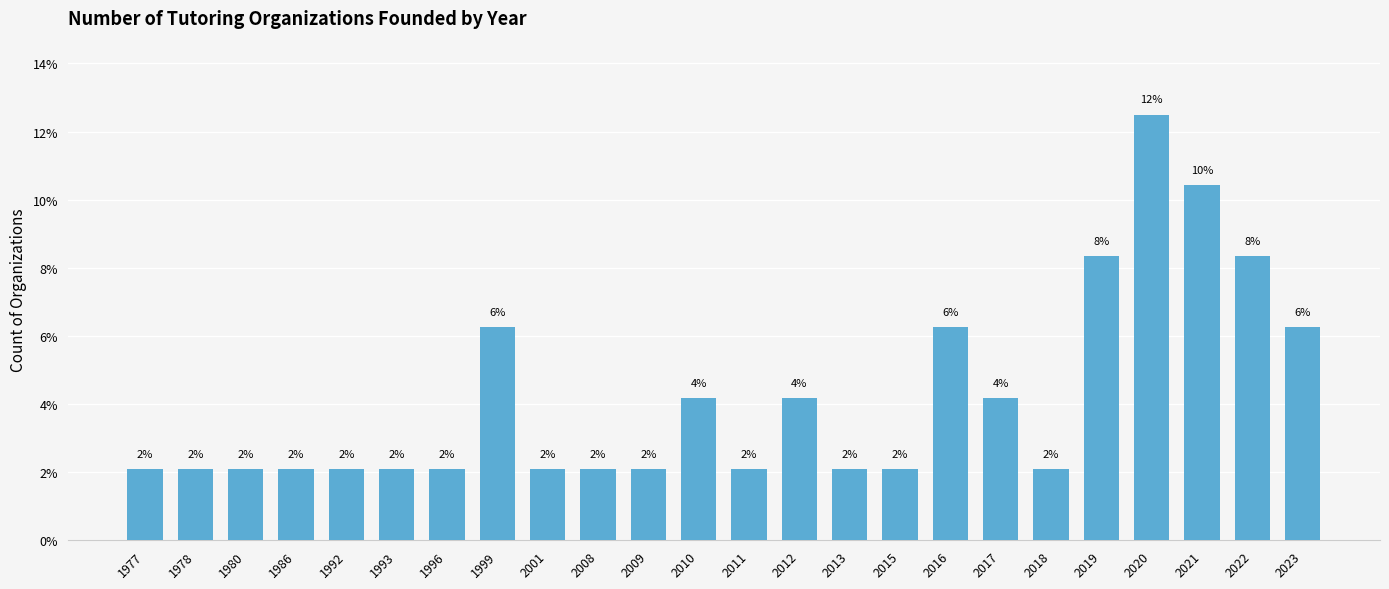

Are the bars horizontal?

No